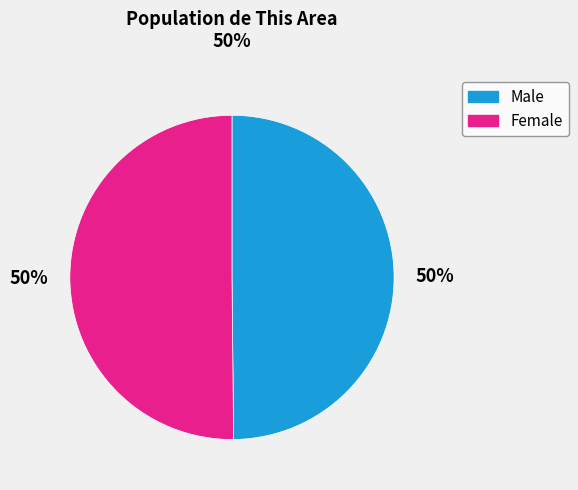

True or false: Male accounts for 39% of the total.

False